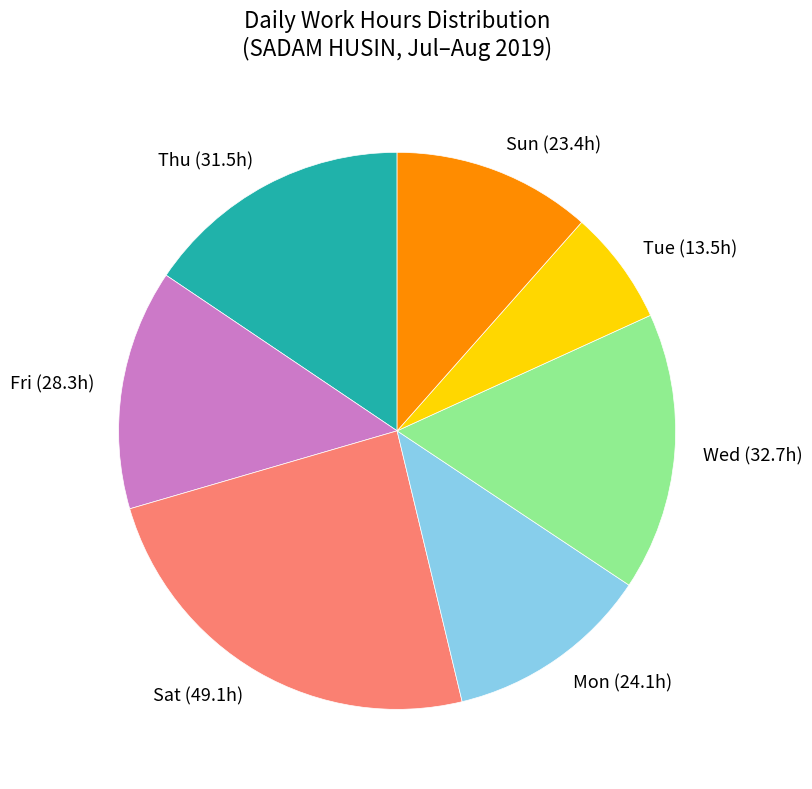

Is it true that Sun is 12% of the pie?

True